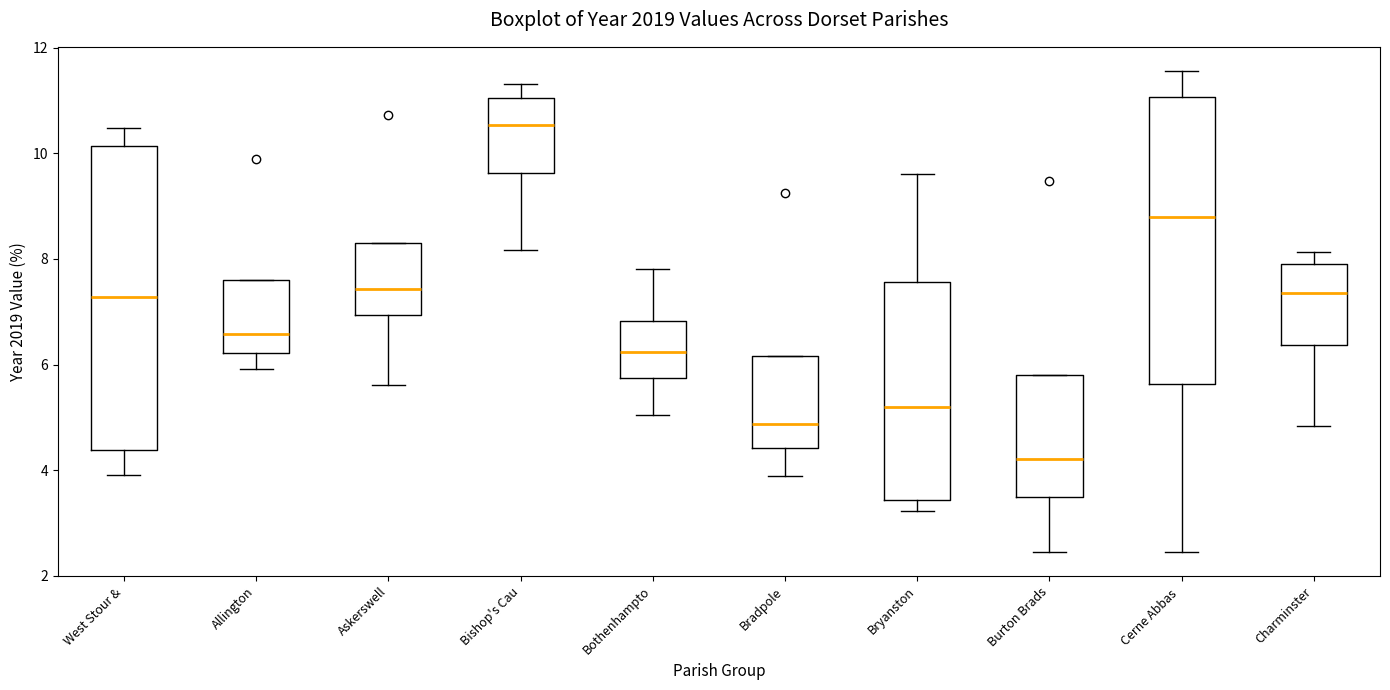

Which box has the highest median line?

Bishop's Cau